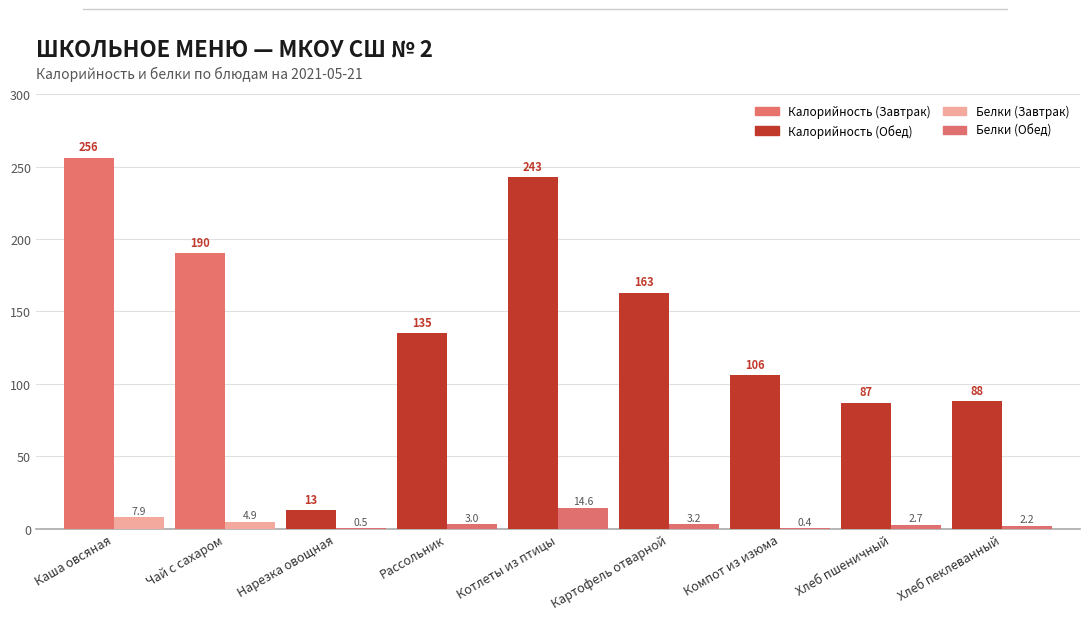

At which category is the sum across all series the highest?

Каша овсяная